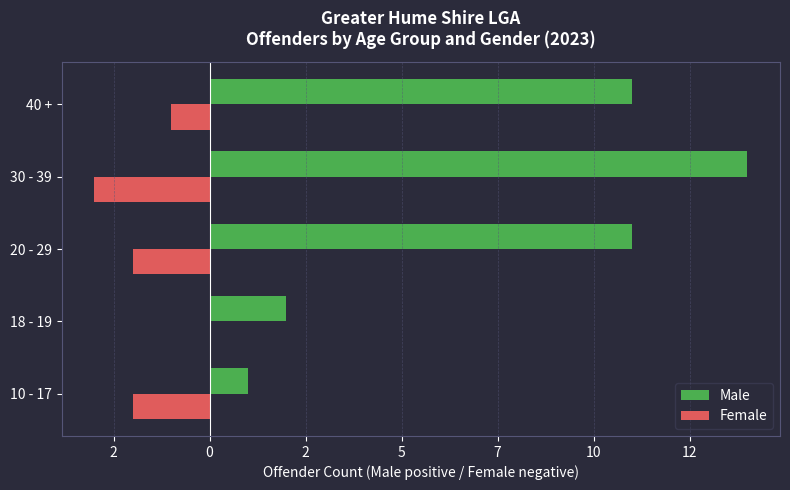

What are all the series names shown in the legend?

Male, Female